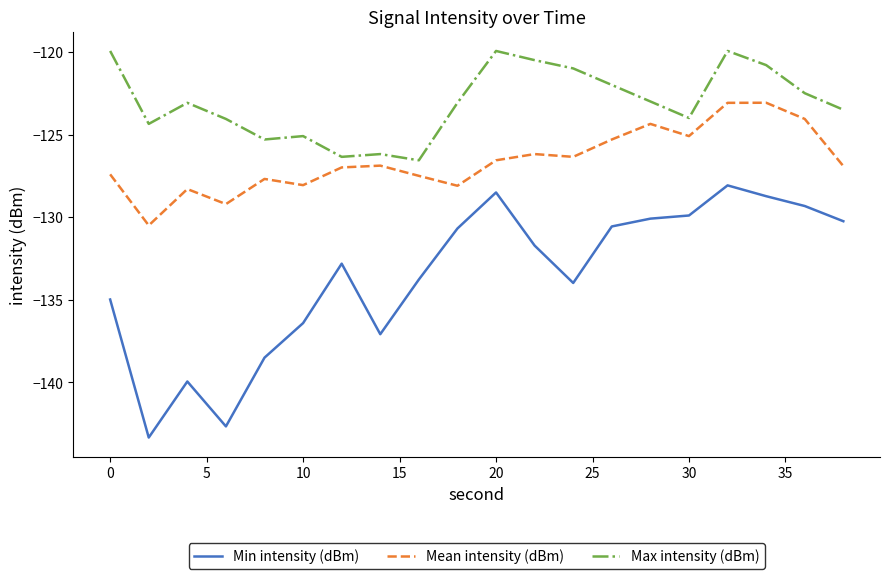

List the series in order of their peak value, highest first.

Max intensity (dBm), Mean intensity (dBm), Min intensity (dBm)